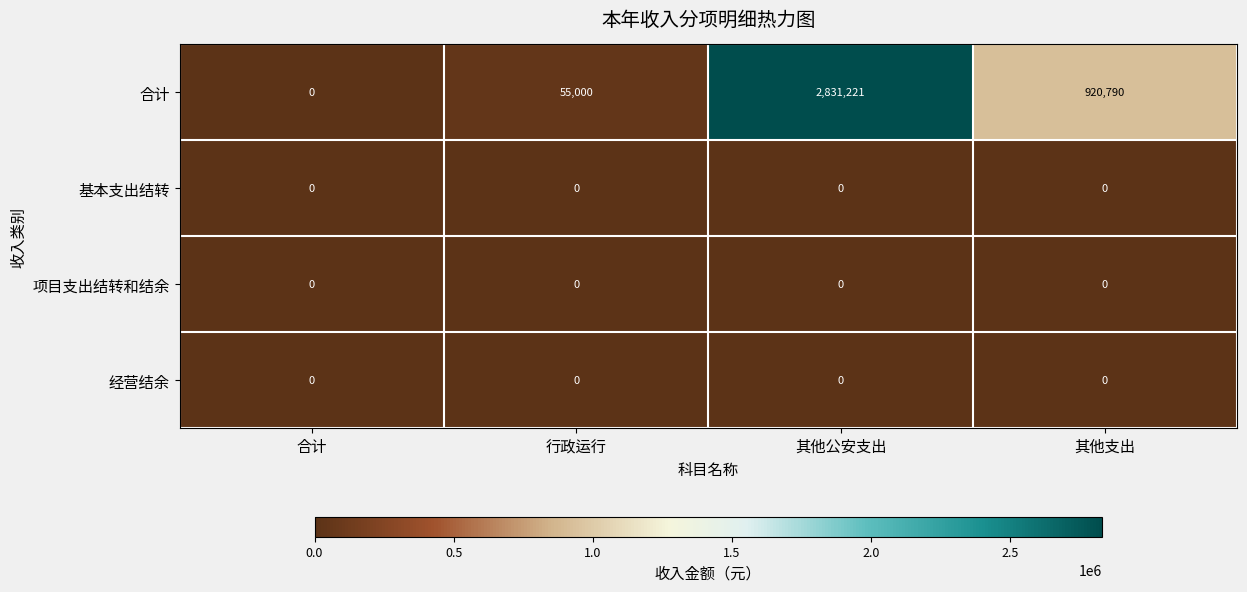

What is the total value across all series at 其他支出?

920790